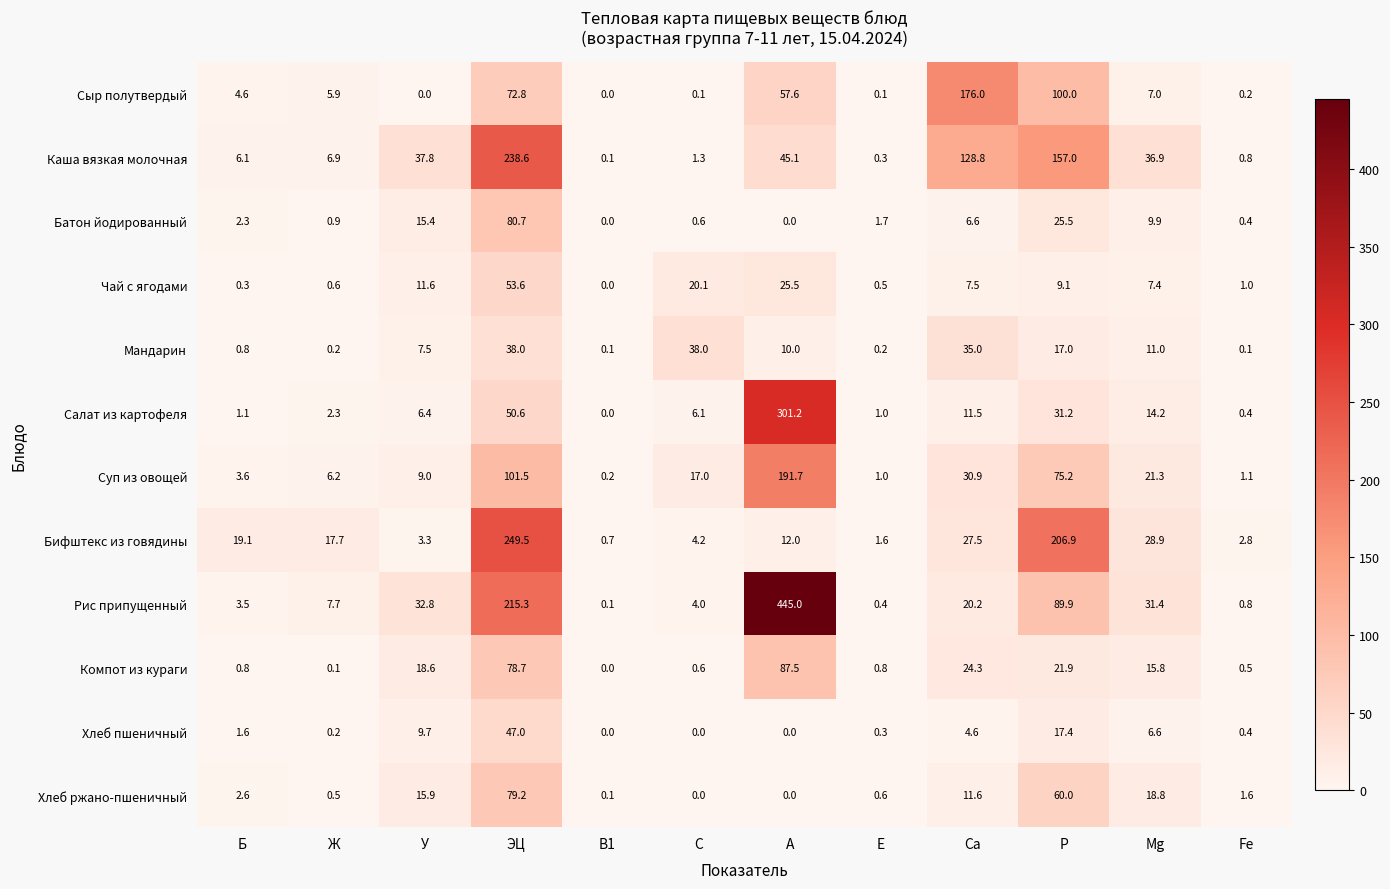

List the series in order of their peak value, lowest first.

Мандарин, Хлеб пшеничный, Чай с ягодами, Хлеб ржано-пшеничный, Батон йодированный, Компот из кураги, Сыр полутвердый, Суп из овощей, Каша вязкая молочная, Бифштекс из говядины, Салат из картофеля, Рис припущенный